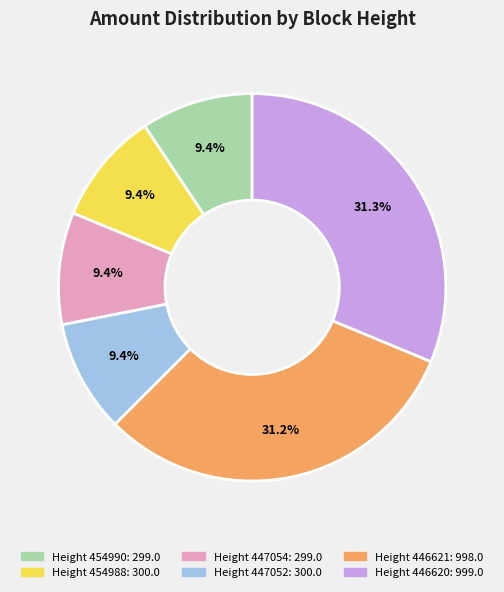

Does any single category account for the majority?

No